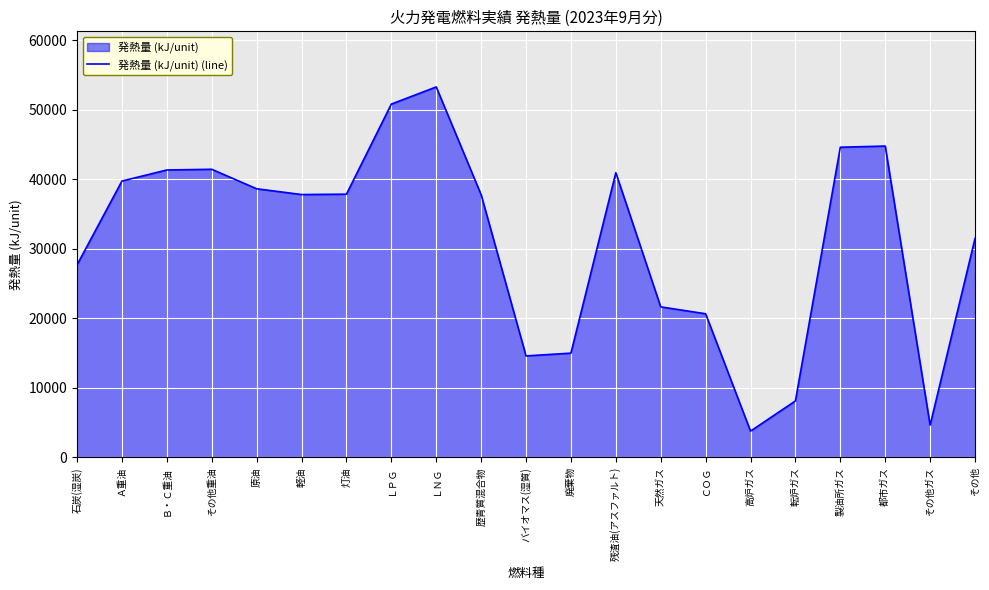

The value at その他ガス is 4650. True or false?

True